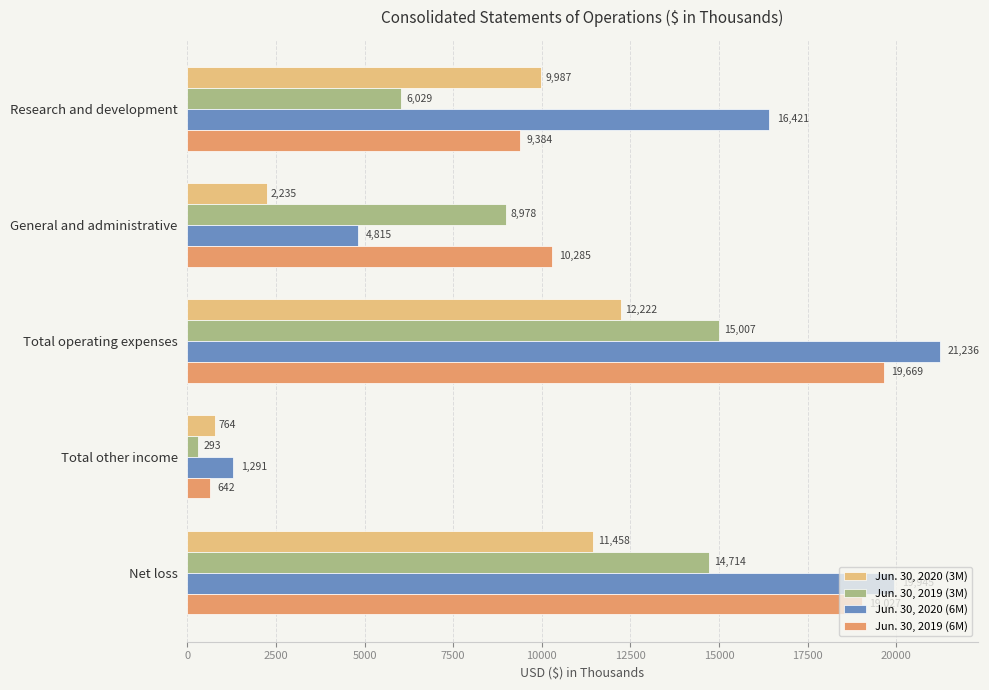

Which series has the largest total across all categories?

Jun. 30, 2020 (6M)